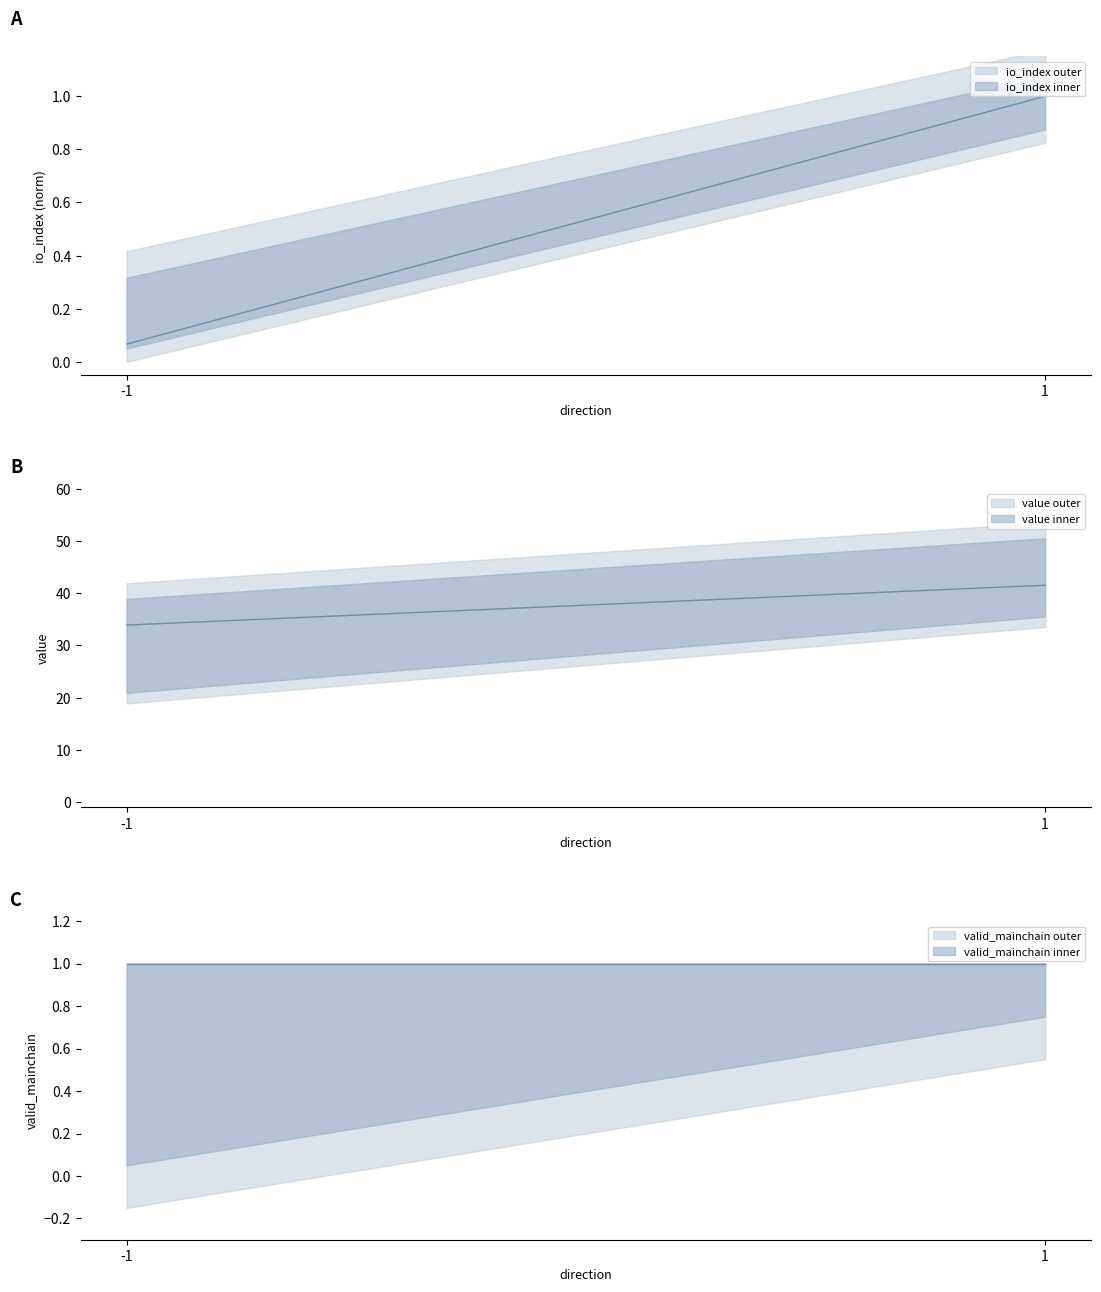

True or false: valid_mainchain outer has a value of -0.0 at -1.

False